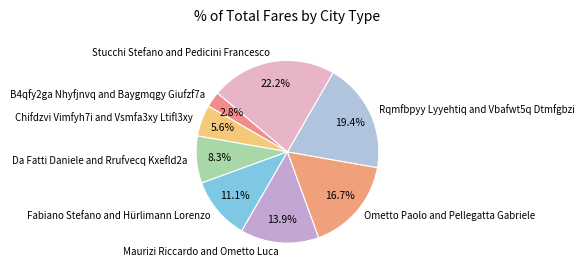

Is there a majority slice in this chart?

No